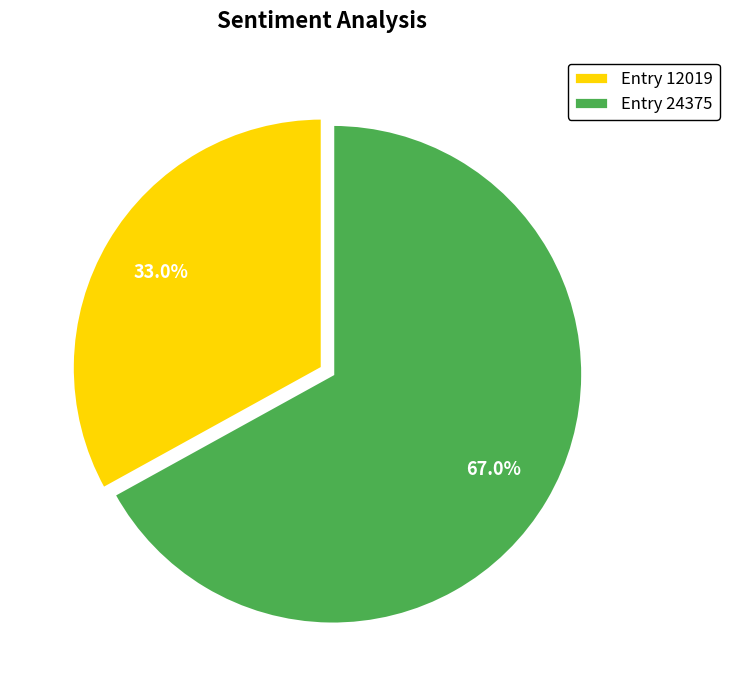

True or false: Entry 24375 accounts for 67% of the total.

True